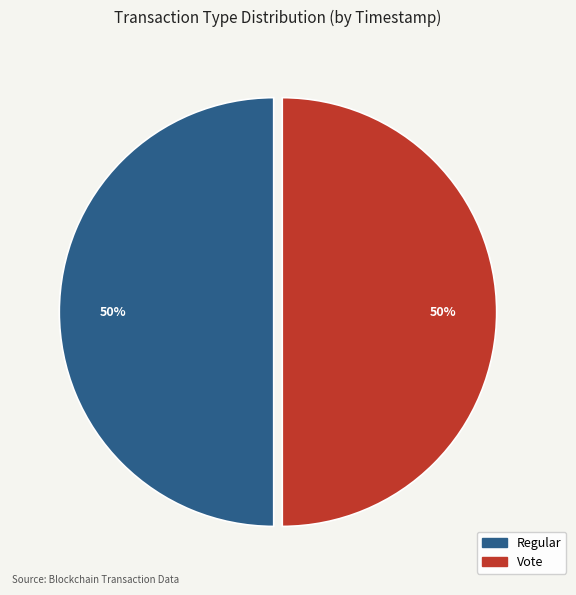

To the nearest percent, what percentage of the pie is Regular?

50%